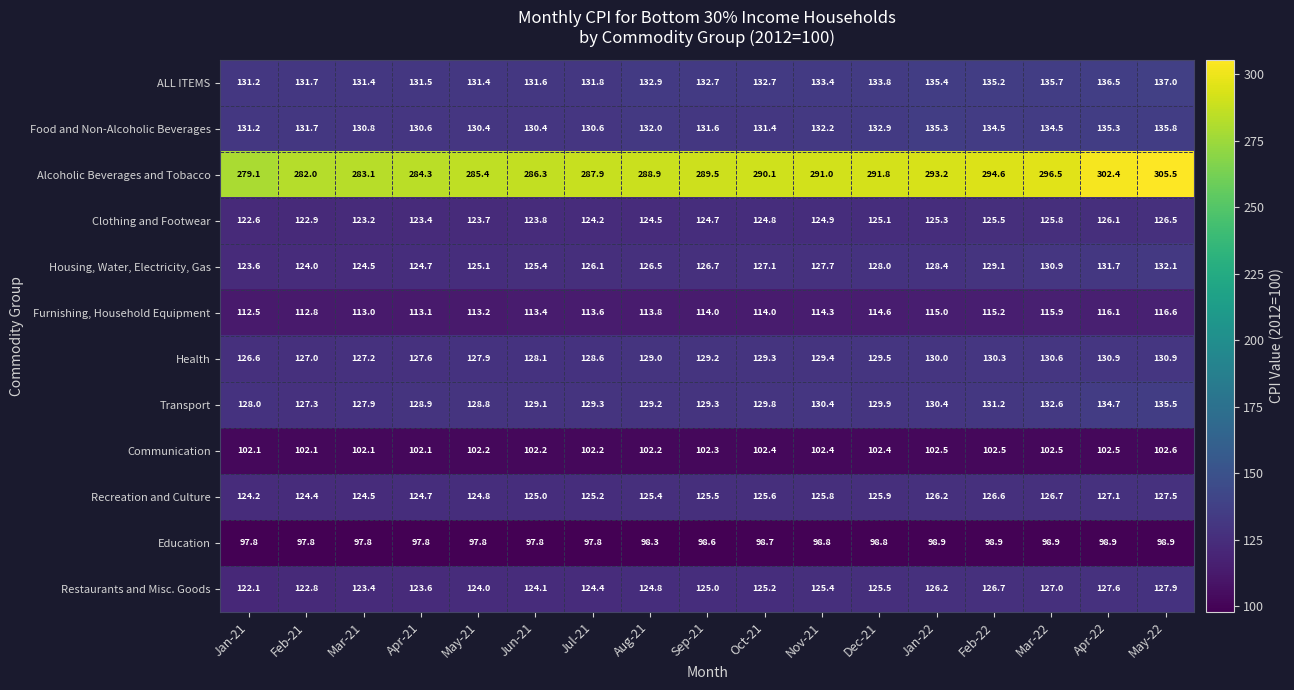

At which category is the sum across all series the highest?

May-22